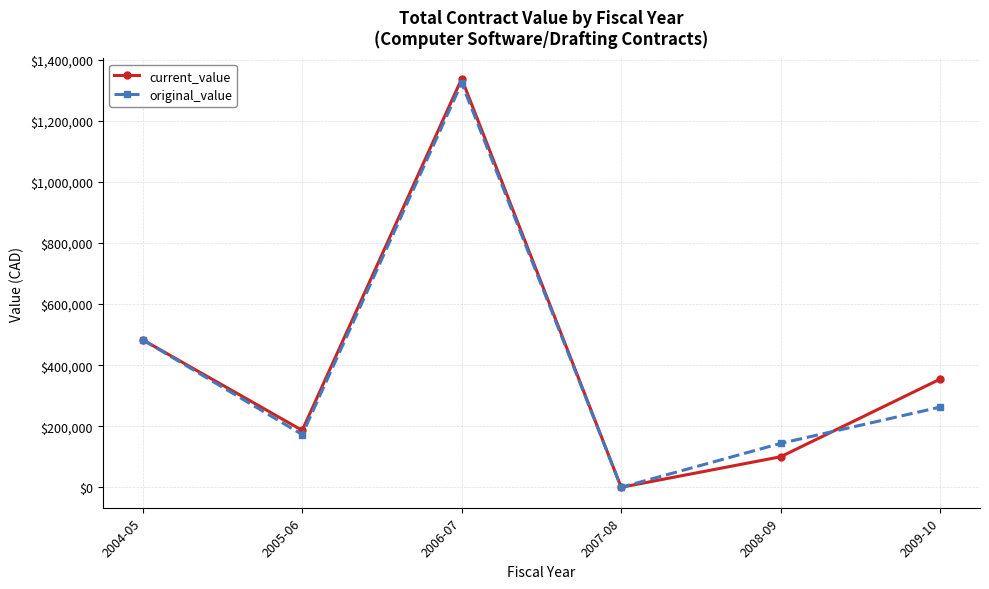

In current_value, how many points are higher than both neighbors (excluding endpoints)?

1